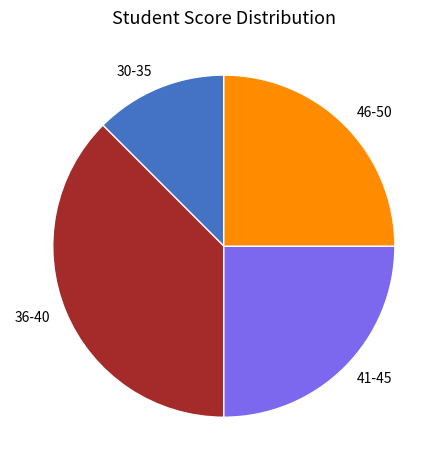

Is there a majority slice in this chart?

No